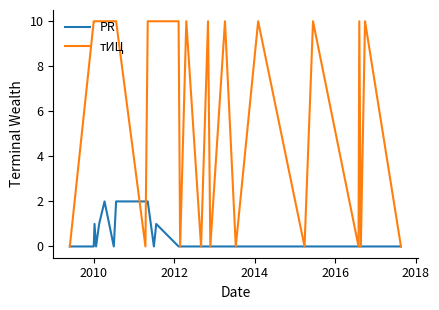

What is the maximum value shown in the chart?

10